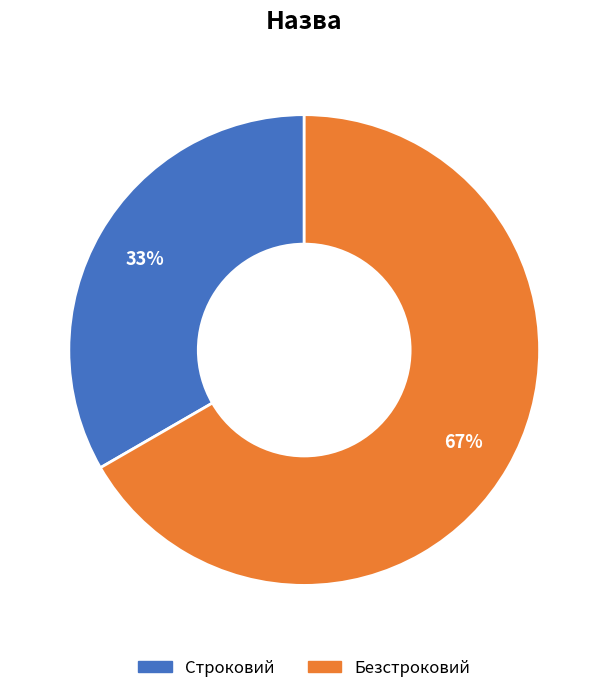

How many slices are in this pie chart?

2